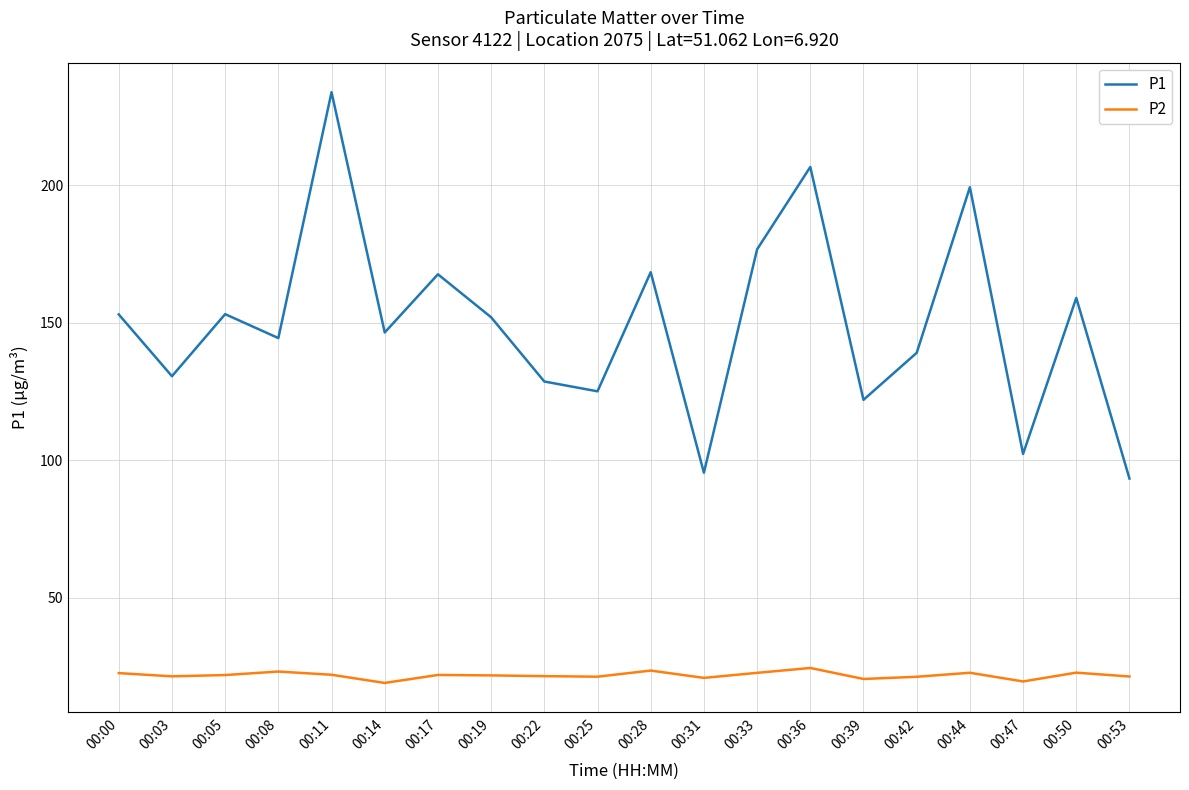

What is the greatest value displayed?

233.8